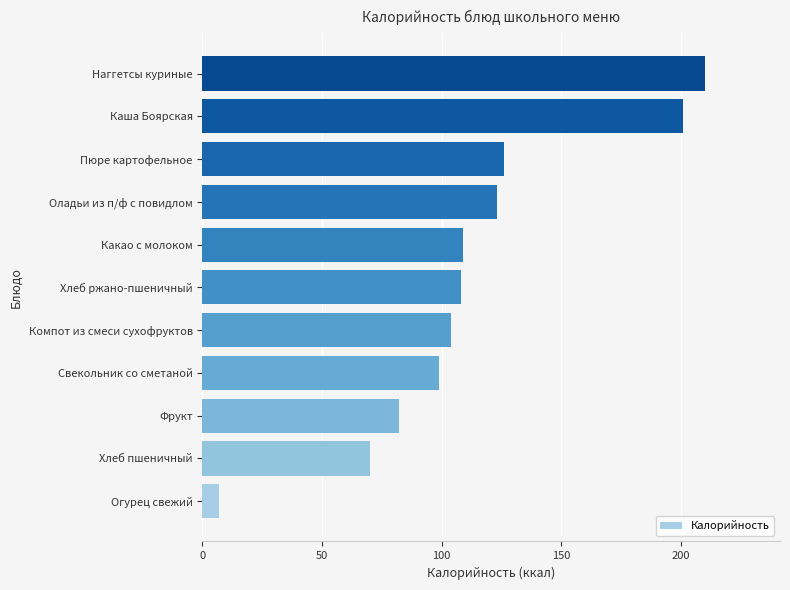

What is the approximate value at Каша Боярская?

201